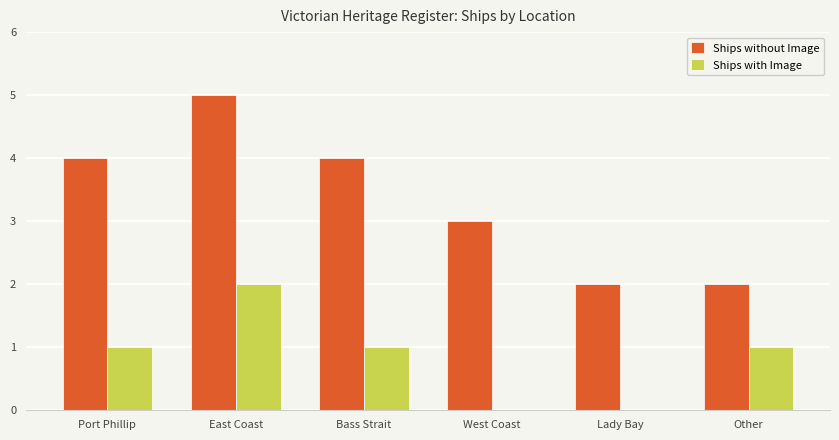

How many groups of bars are there?

6